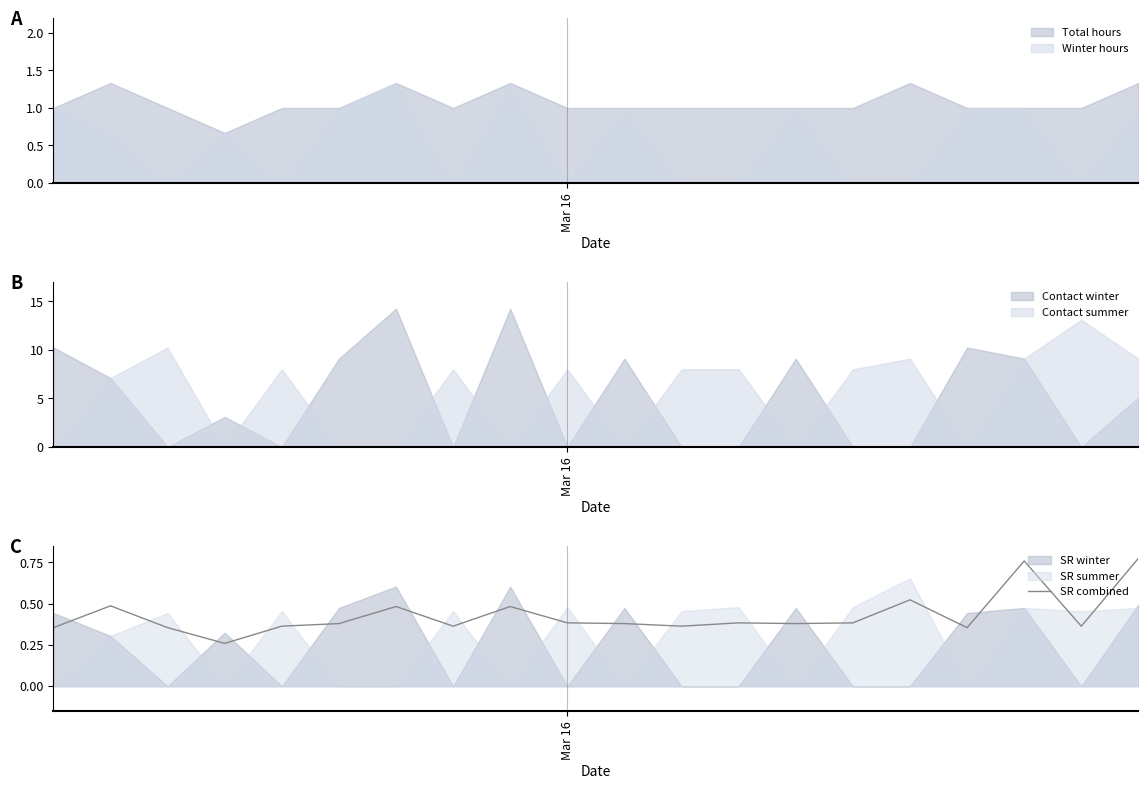

True or false: the data shows 0.6 at 7.

False